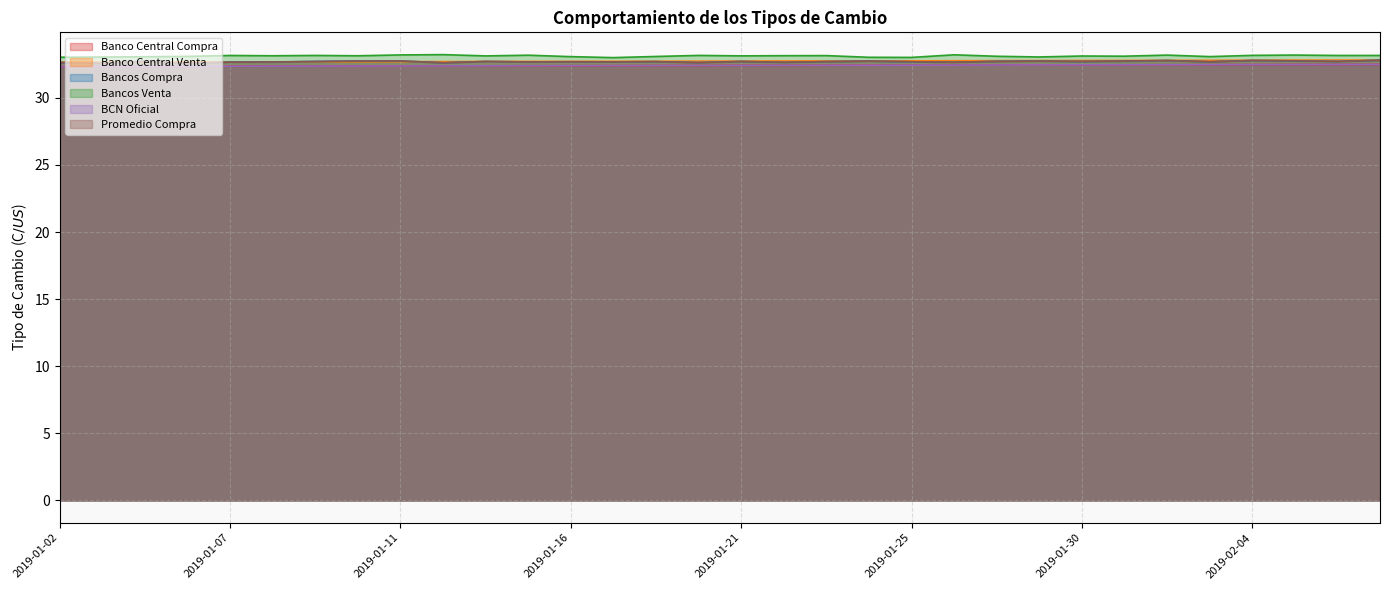

What is the smallest value displayed?

32.3